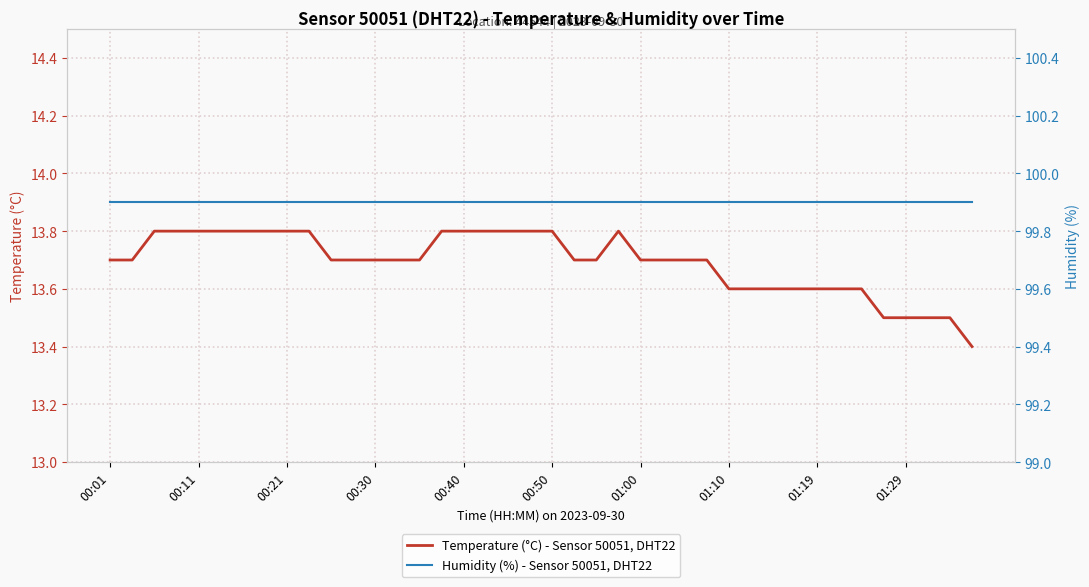

Is it true that Temperature (°C) - Sensor 50051, DHT22 equals 18.3 at 01:00?

False